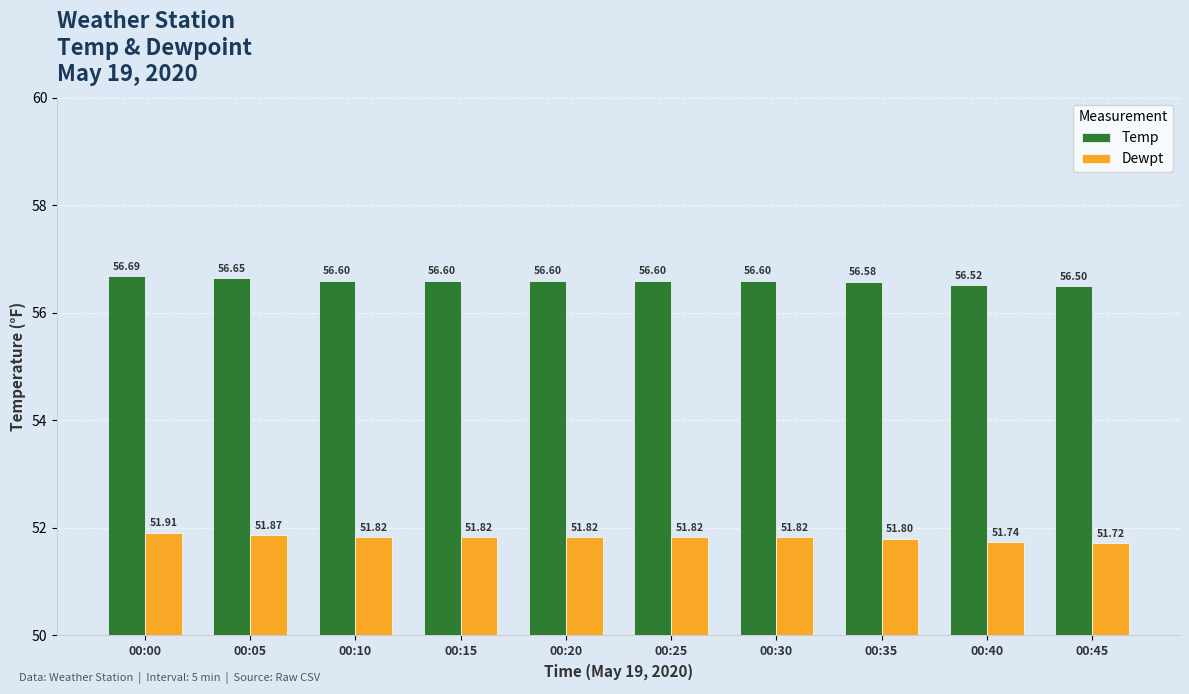

List the series in order of their overall mean, lowest first.

Dewpt, Temp